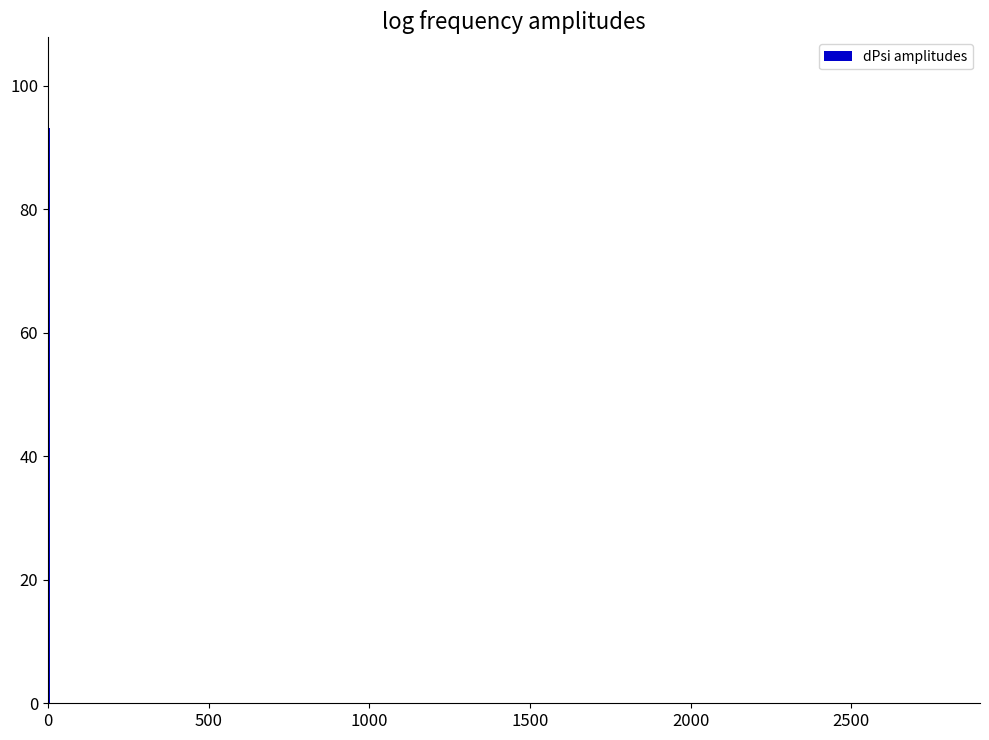

What is the sum of all values?

1583.8